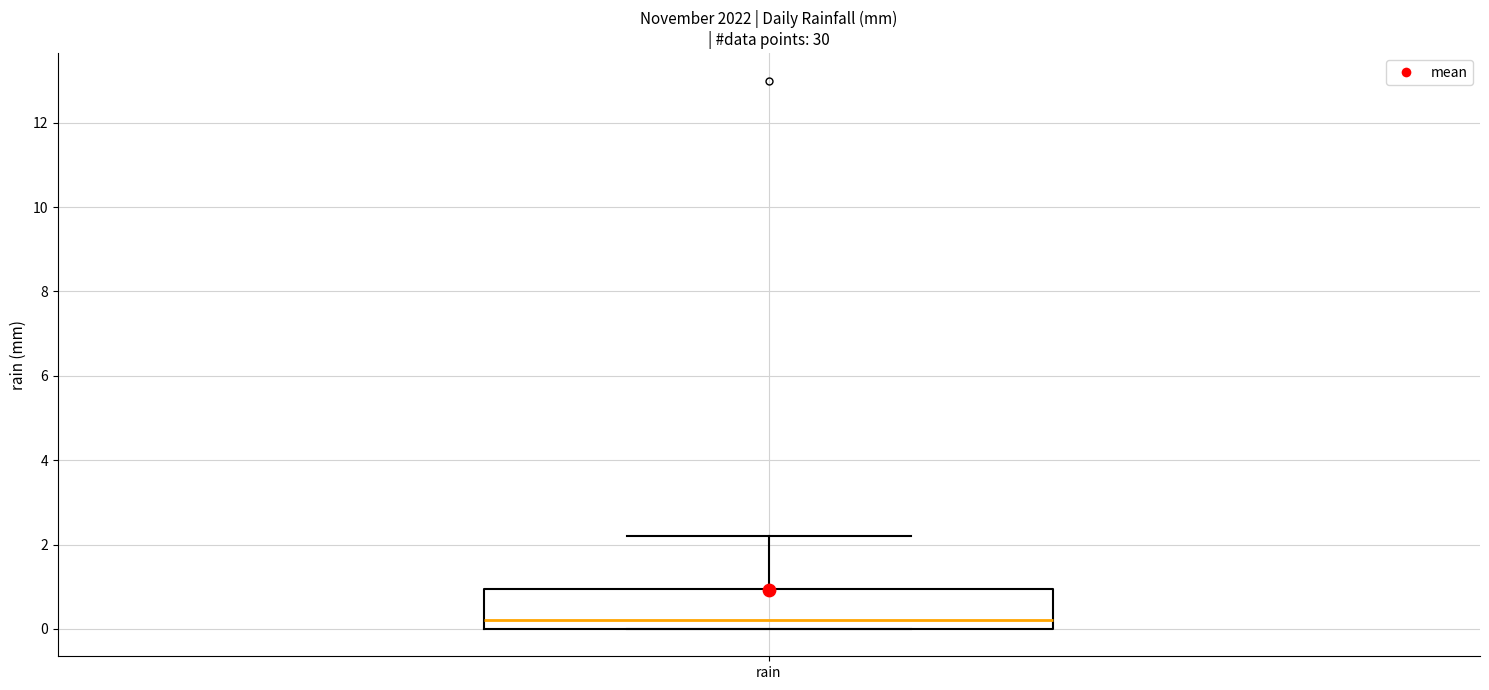

Where is the lower edge of the box for rain on the y-axis? The values are not printed on the chart, so give them approximately, as read against the axis.

0.0